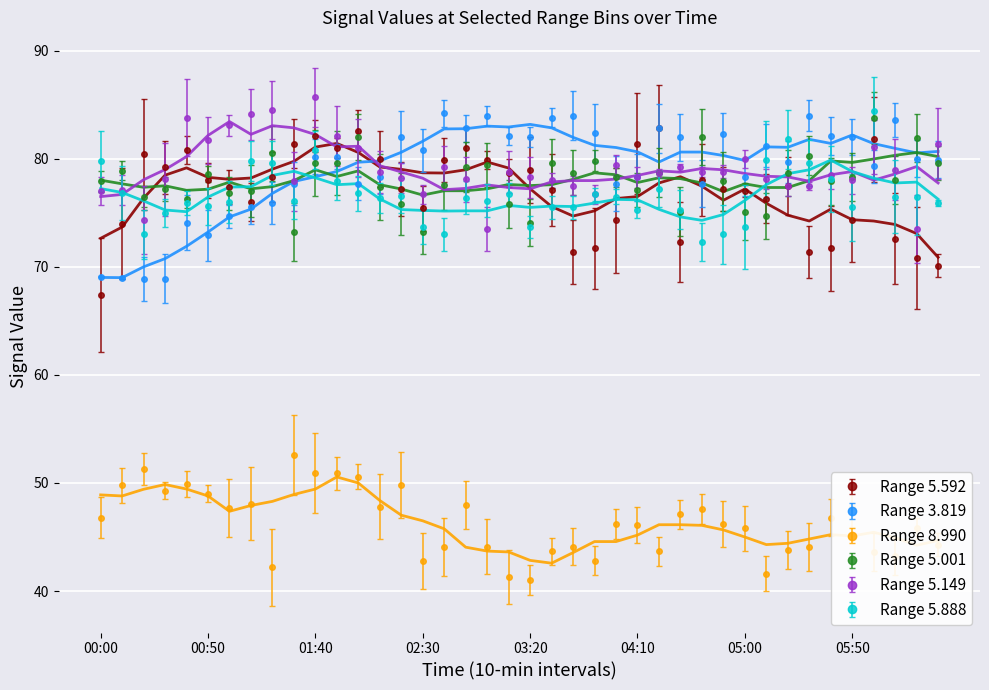

Is it true that   5.149 equals 77.0 at 00:00?

True